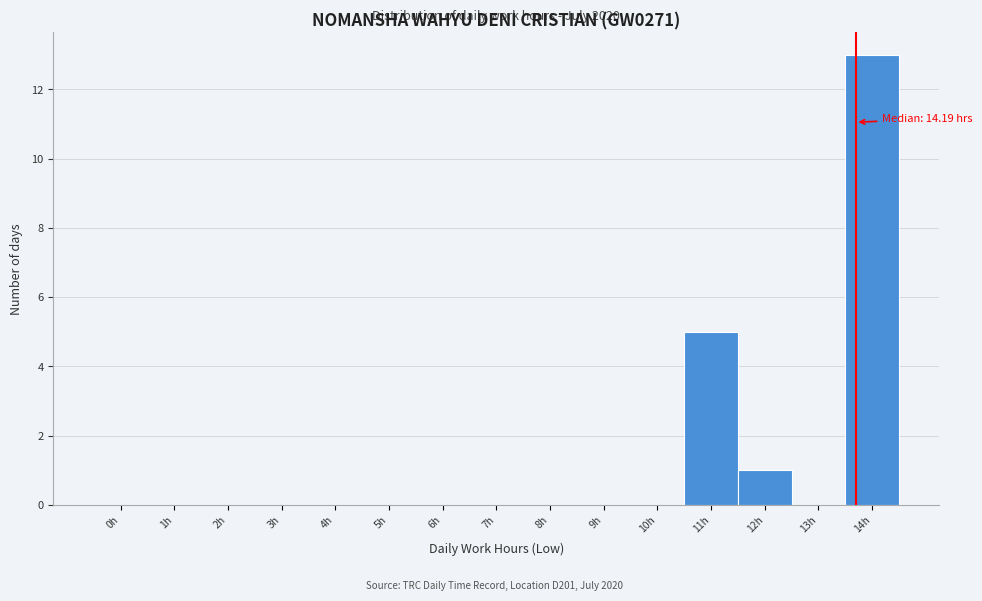

Reading right to left, list all the values displayed in this chart.

14h=13	13h=0	12h=1	11h=5	10h=0	9h=0	8h=0	7h=0	6h=0	5h=0	4h=0	3h=0	2h=0	1h=0	0h=0